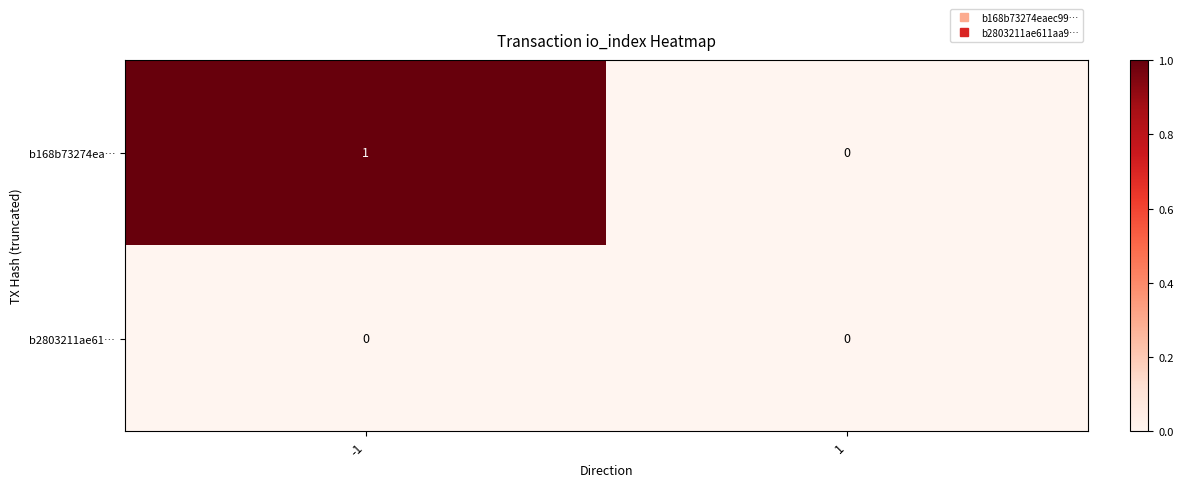

Rank the series by their maximum value, from highest to lowest.

b168b73274ea…, b2803211ae61…